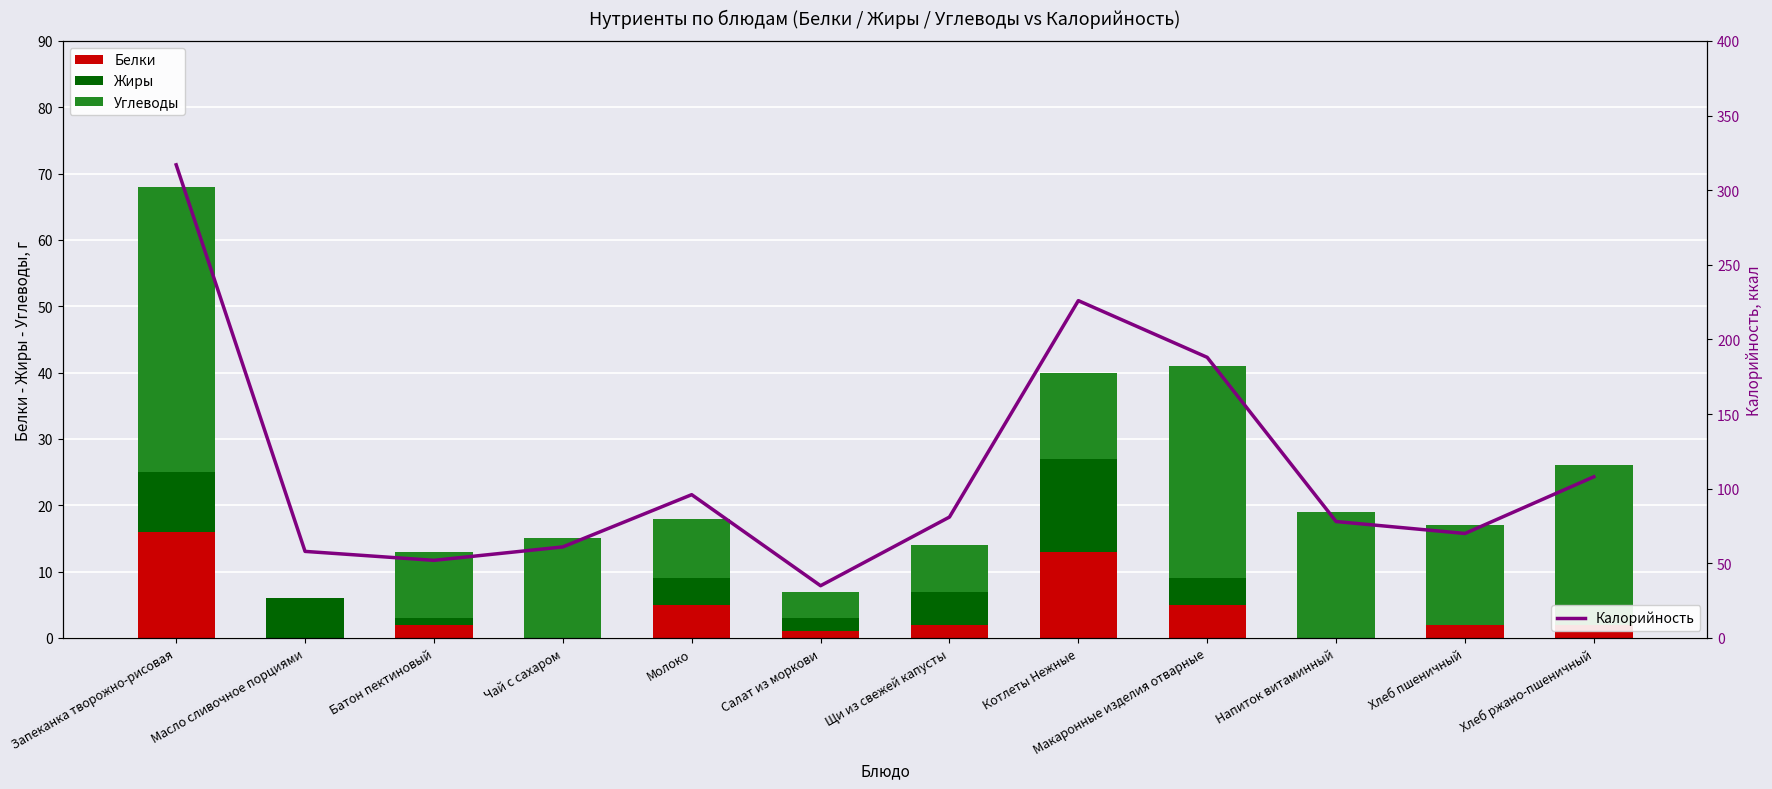

At how many categories does at least one series exceed 169?

3